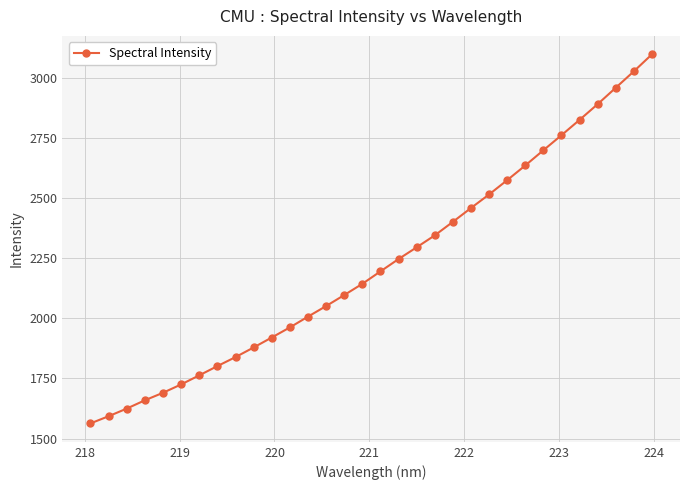

How many values are below 2195?

16